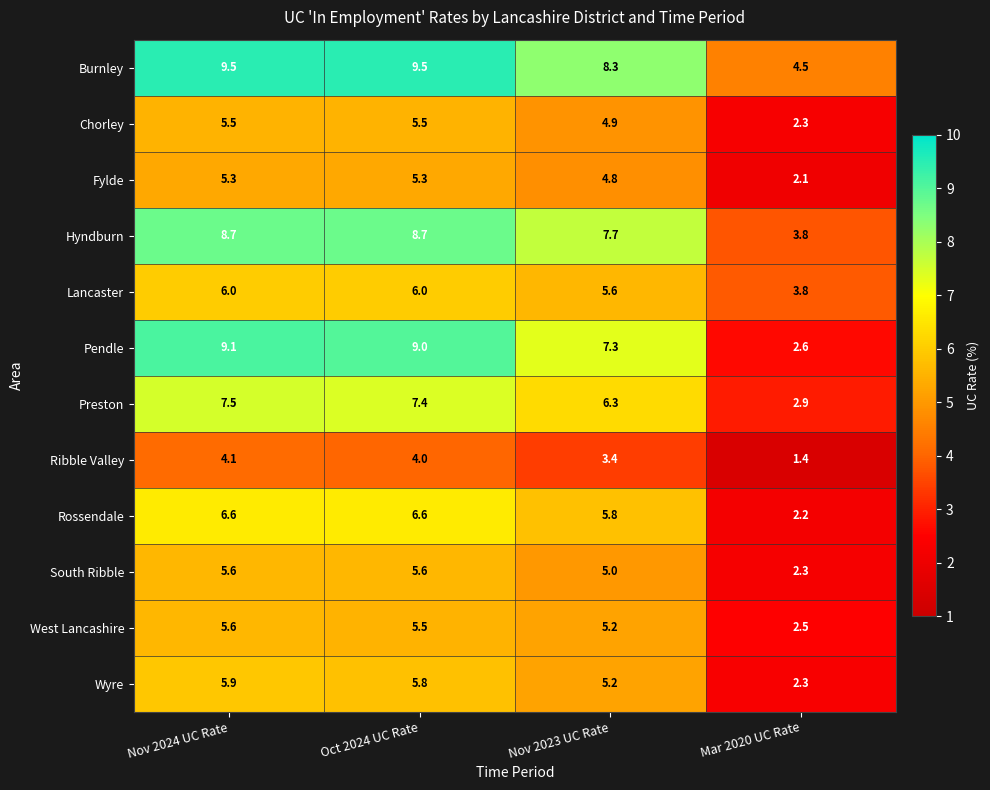

Which series has the largest total across all categories?

Burnley